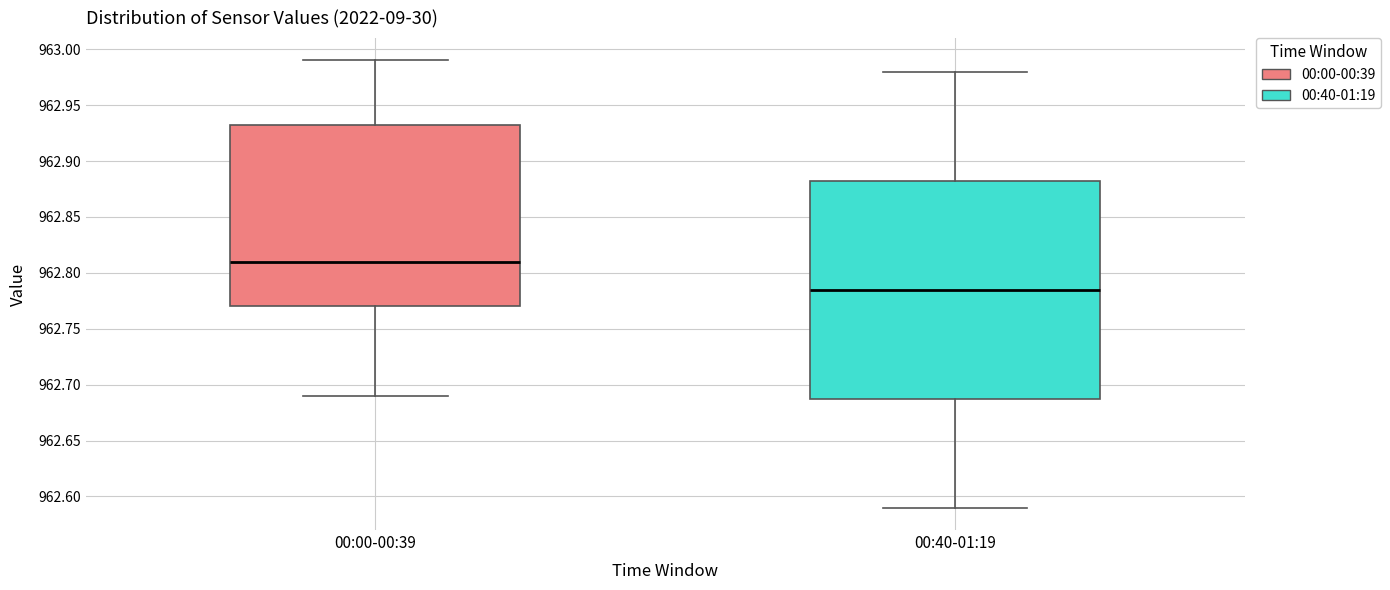

Comparing the boxes themselves (not the whiskers), which one is the tallest?

00:40-01:19